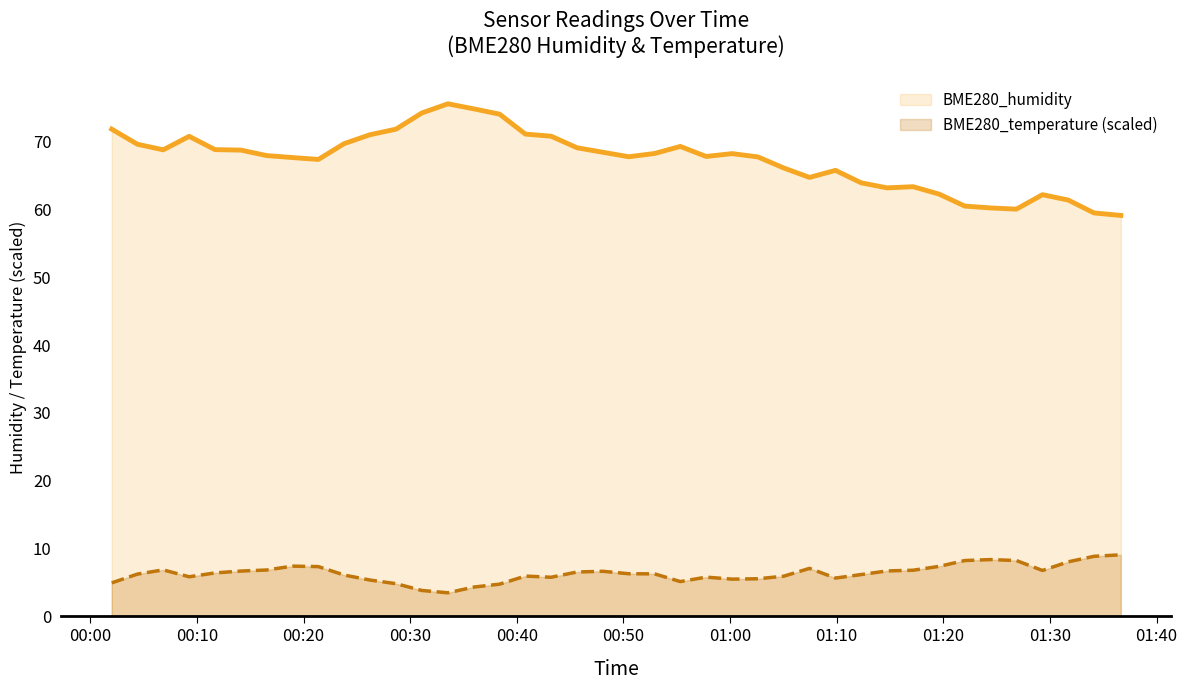

List the series in order of their peak value, highest first.

BME280_humidity, BME280_temperature (scaled)